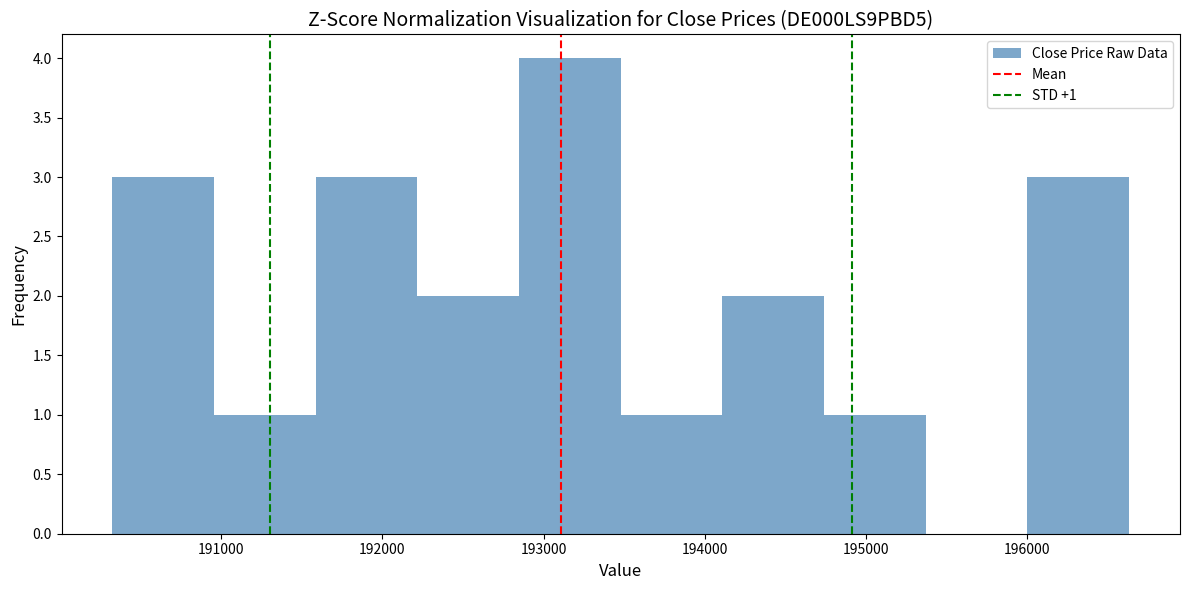

Over which range of the x-axis is the bar tallest?

192800 to 193500